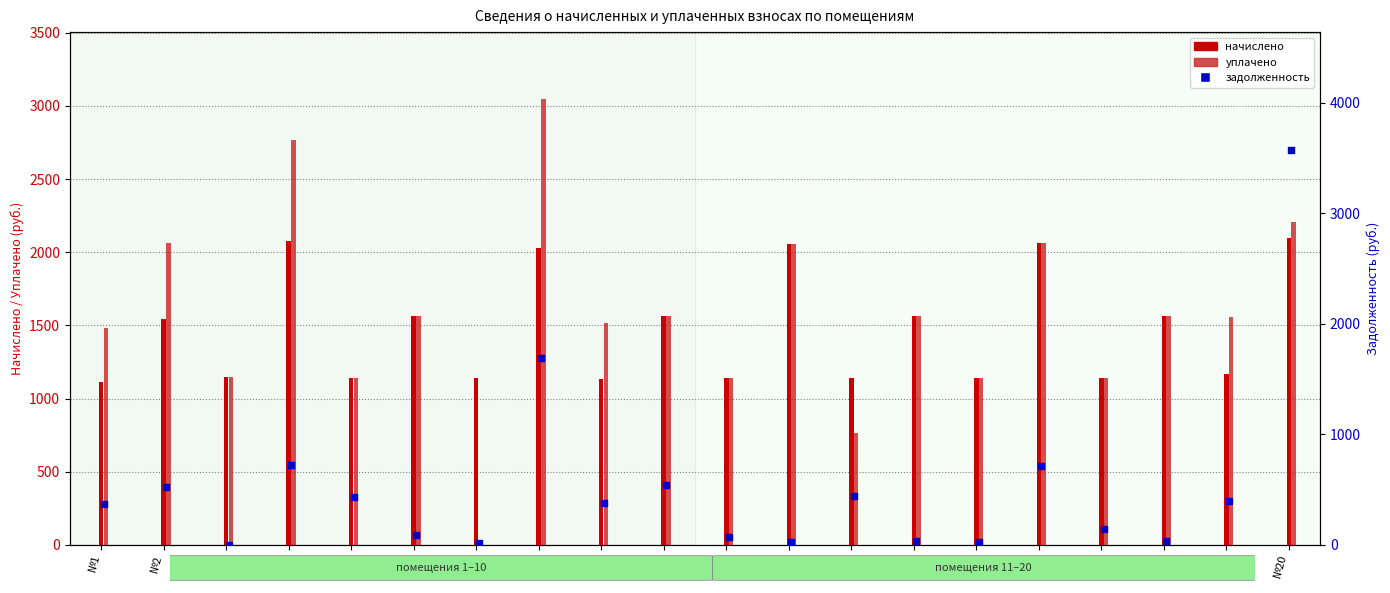

Which series has the largest total across all categories?

уплачено